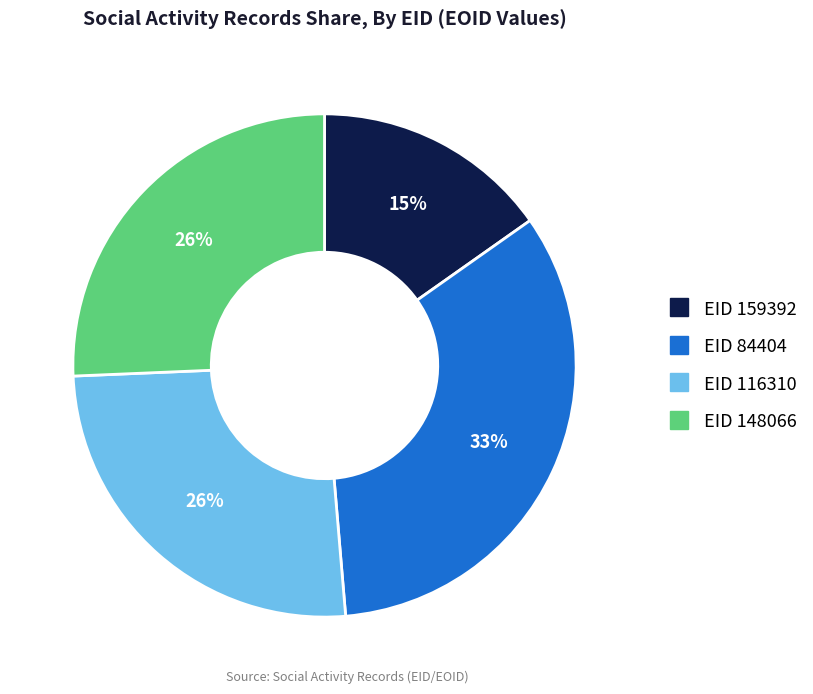

Count the number of slices in the pie.

4